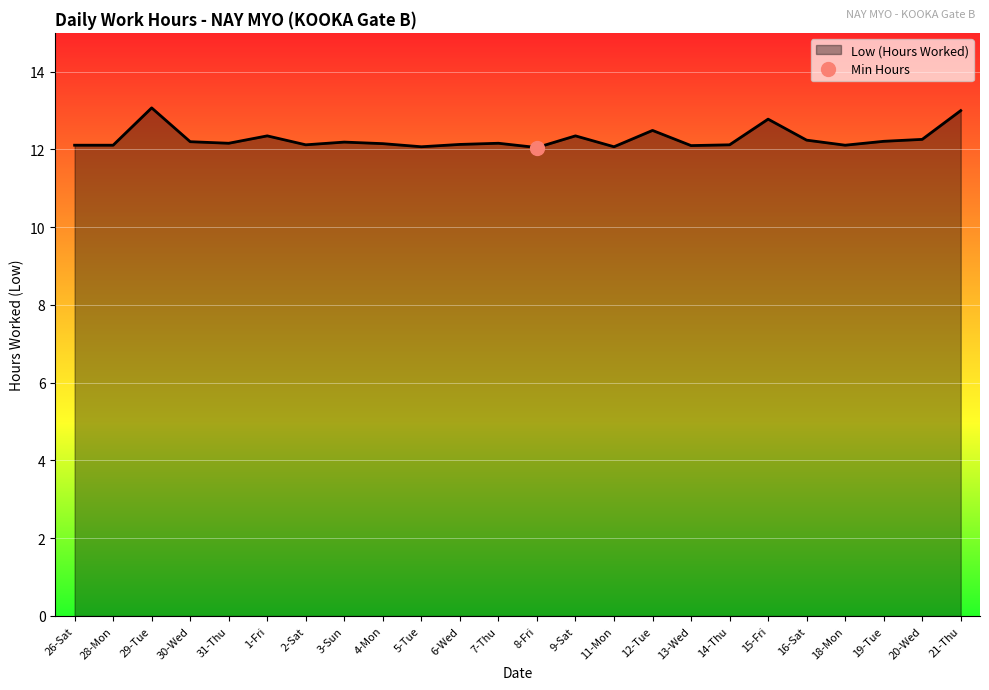

What is the average value?

12.3